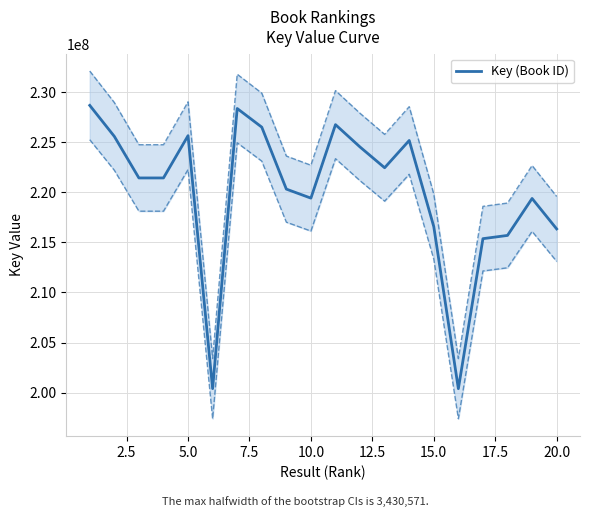

What is the difference between the maximum and minimum values?

28320924